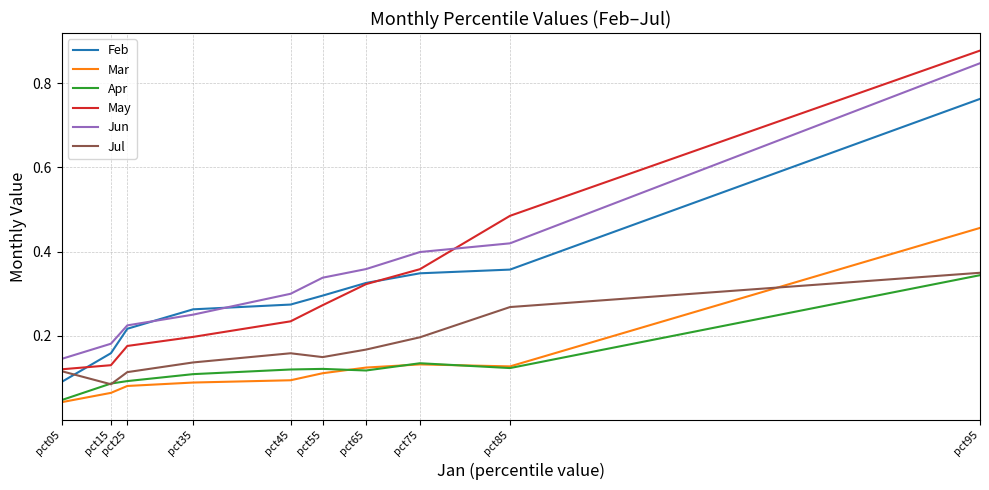

How many Mar values are between 0 and 1?

10